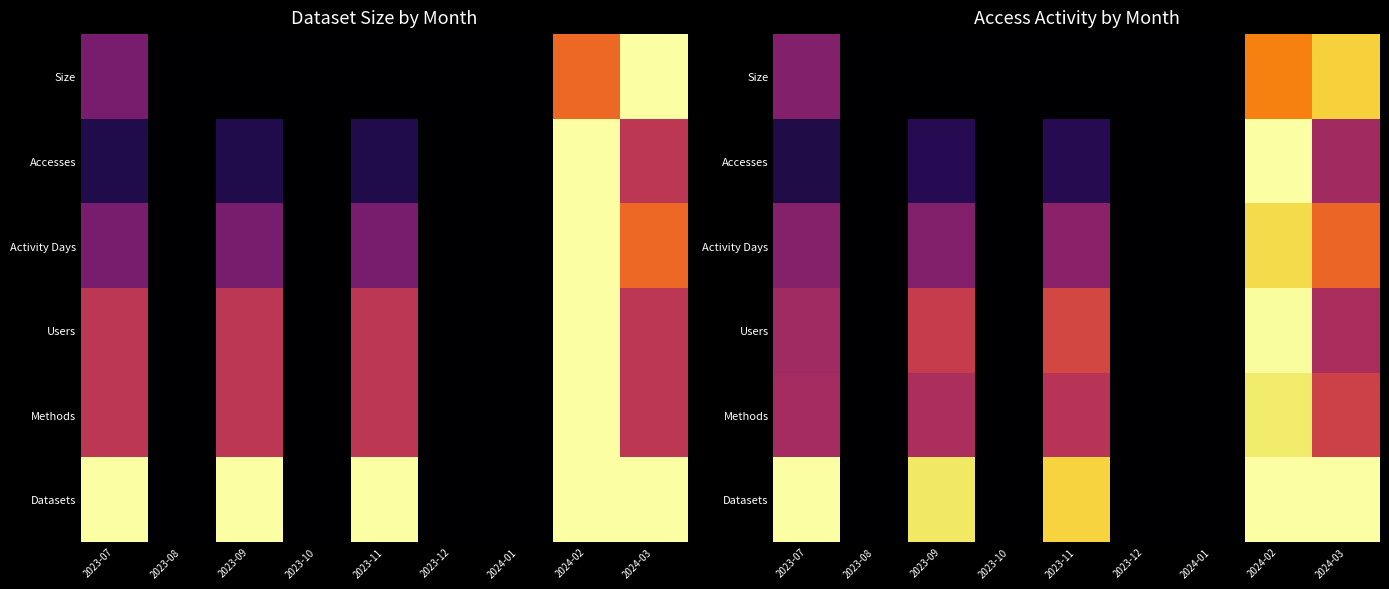

How many categories are shown in the chart?

9